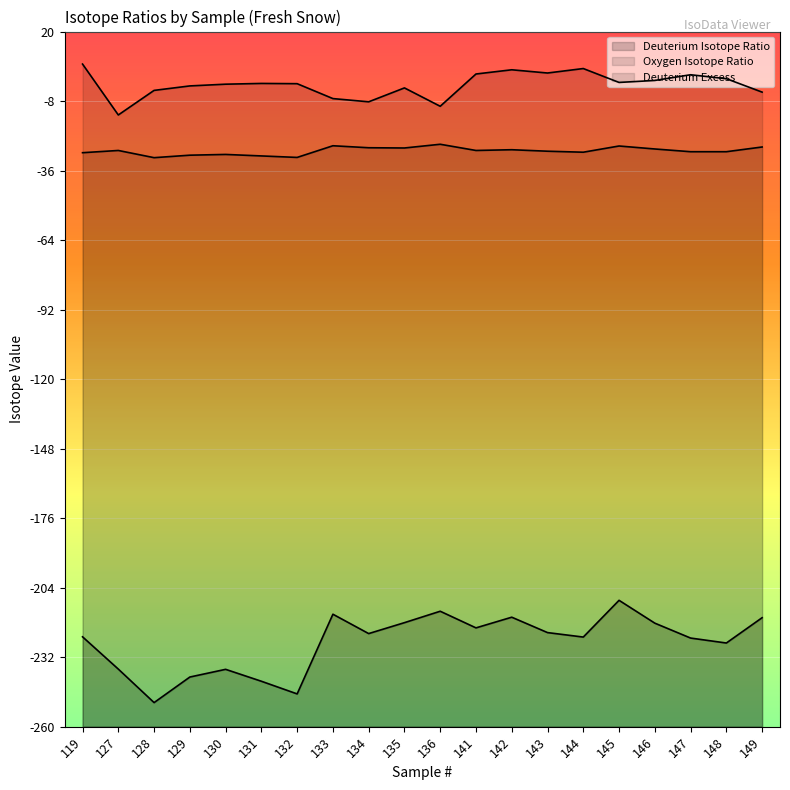

What is the difference between the maximum and minimum values in the Deuterium Isotope Ratio series?

41.2